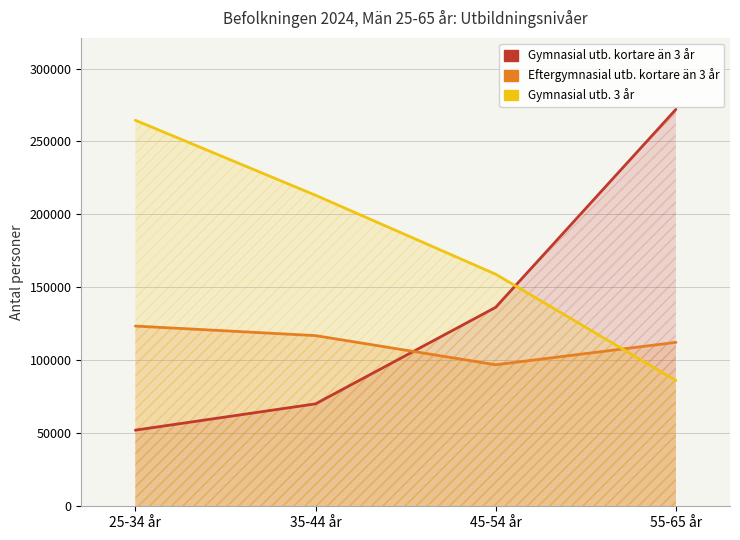

What is the label of the 3rd point from the left?

45-54 år